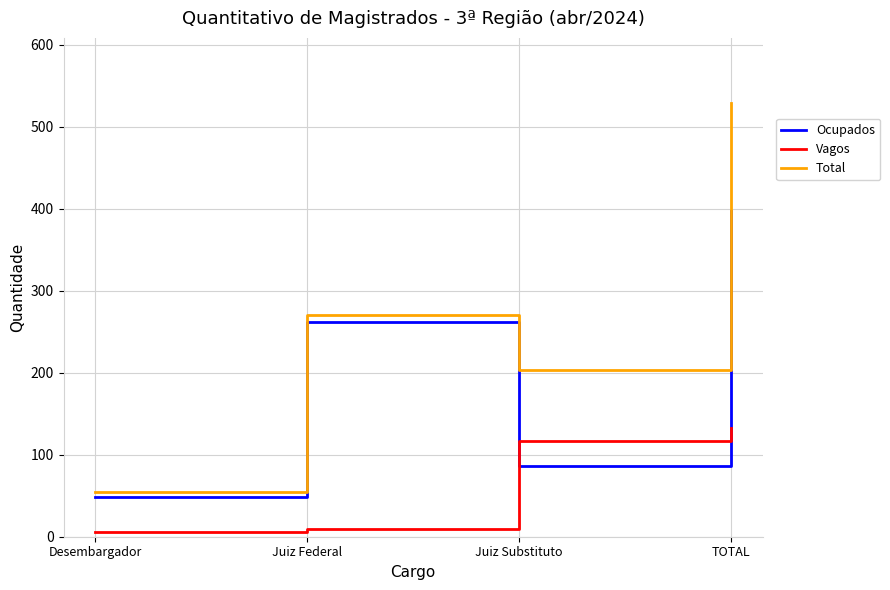

Is the value of Total at Juiz Federal greater than the value of Ocupados at Juiz Substituto?

Yes